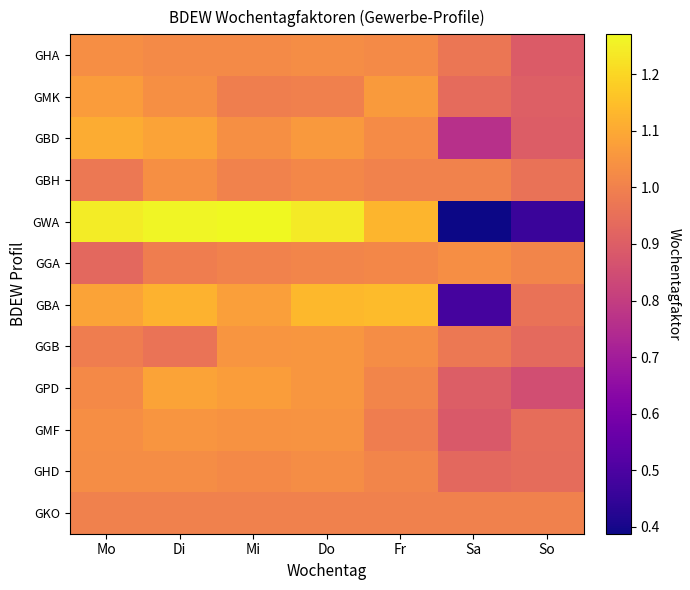

What is the difference between the highest and lowest values at Do?

0.2